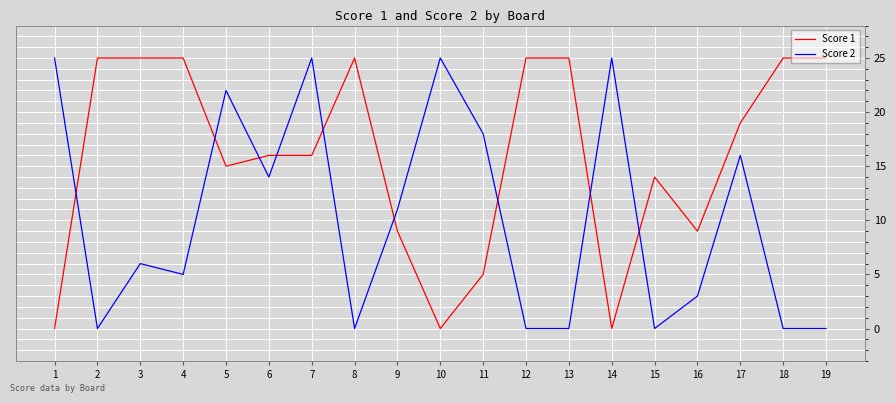

Is it true that Score 1 equals 10 at 3?

False